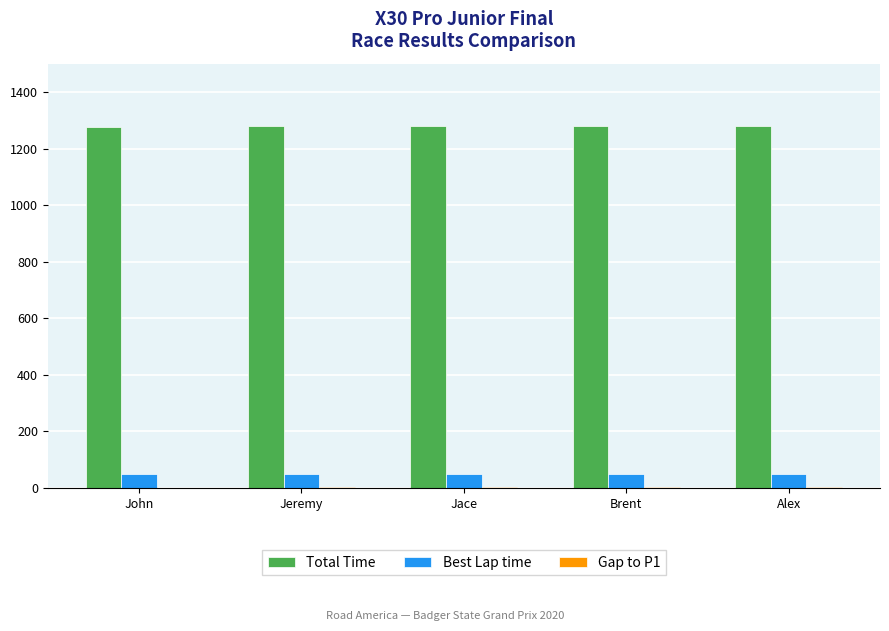

The value of Best Lap time at John is 48.3. True or false?

True